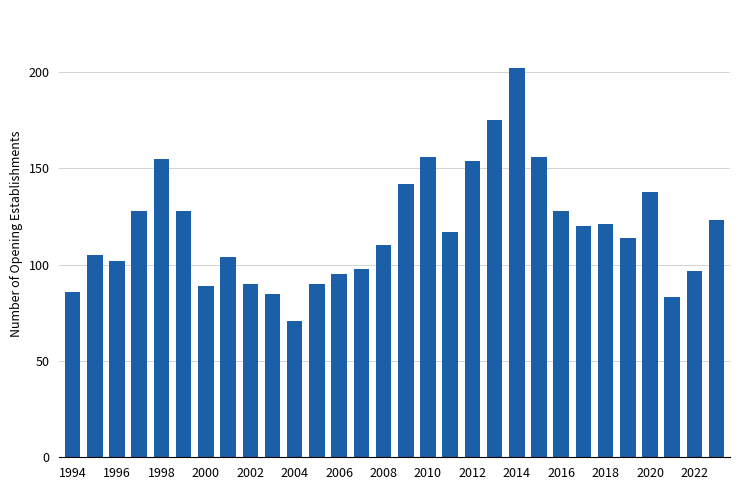

What is the average value?

119